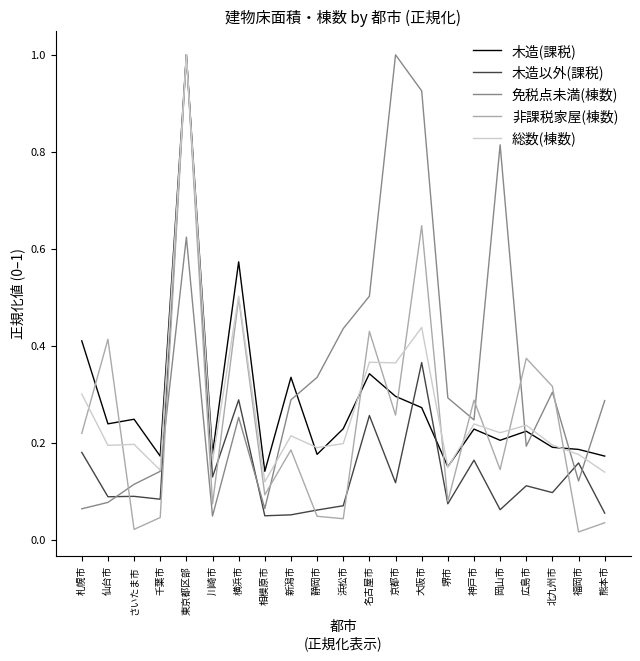

At which category is the sum across all series the highest?

東京都区部